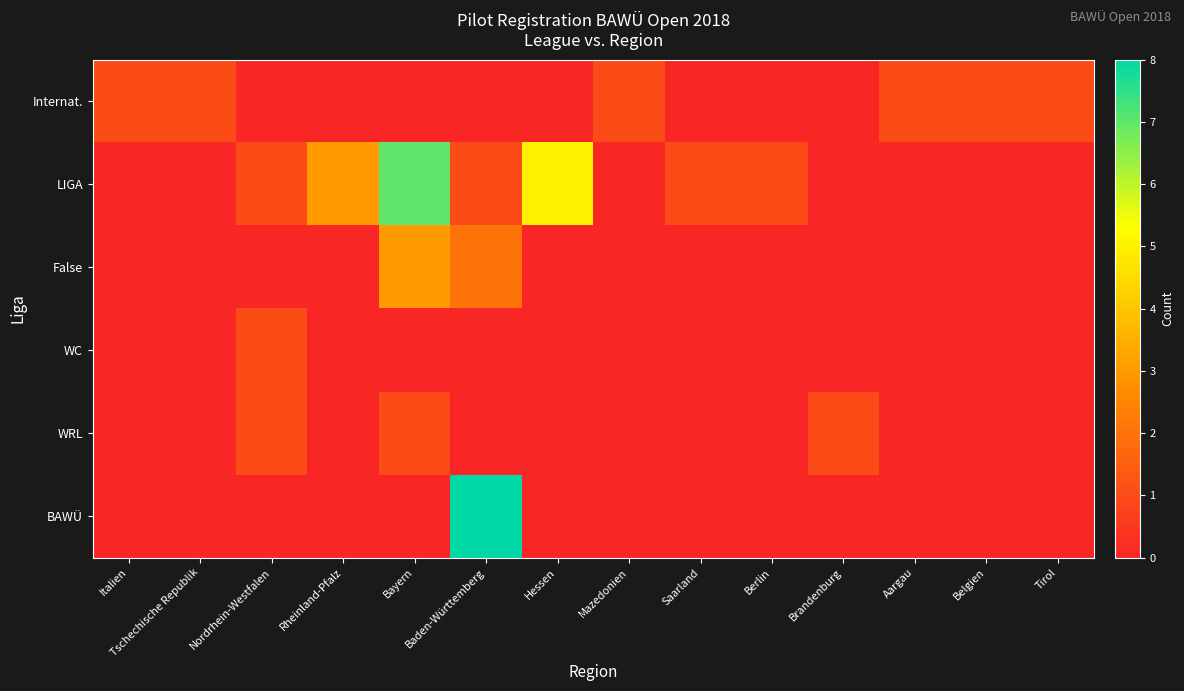

Reading left to right, what are all the values shown in this chart?

Internat.: Italien=1	Tschechische Republik=1	Nordrhein-Westfalen=0	Rheinland-Pfalz=0	Bayern=0	Baden-Württemberg=0	Hessen=0	Mazedonien=1	Saarland=0	Berlin=0	Brandenburg=0	Aargau=1	Belgien=1	Tirol=1
LIGA: Italien=0	Tschechische Republik=0	Nordrhein-Westfalen=1	Rheinland-Pfalz=3	Bayern=7	Baden-Württemberg=1	Hessen=5	Mazedonien=0	Saarland=1	Berlin=1	Brandenburg=0	Aargau=0	Belgien=0	Tirol=0
False: Italien=0	Tschechische Republik=0	Nordrhein-Westfalen=0	Rheinland-Pfalz=0	Bayern=3	Baden-Württemberg=2	Hessen=0	Mazedonien=0	Saarland=0	Berlin=0	Brandenburg=0	Aargau=0	Belgien=0	Tirol=0
WC: Italien=0	Tschechische Republik=0	Nordrhein-Westfalen=1	Rheinland-Pfalz=0	Bayern=0	Baden-Württemberg=0	Hessen=0	Mazedonien=0	Saarland=0	Berlin=0	Brandenburg=0	Aargau=0	Belgien=0	Tirol=0
WRL: Italien=0	Tschechische Republik=0	Nordrhein-Westfalen=1	Rheinland-Pfalz=0	Bayern=1	Baden-Württemberg=0	Hessen=0	Mazedonien=0	Saarland=0	Berlin=0	Brandenburg=1	Aargau=0	Belgien=0	Tirol=0
BAWÜ: Italien=0	Tschechische Republik=0	Nordrhein-Westfalen=0	Rheinland-Pfalz=0	Bayern=0	Baden-Württemberg=8	Hessen=0	Mazedonien=0	Saarland=0	Berlin=0	Brandenburg=0	Aargau=0	Belgien=0	Tirol=0